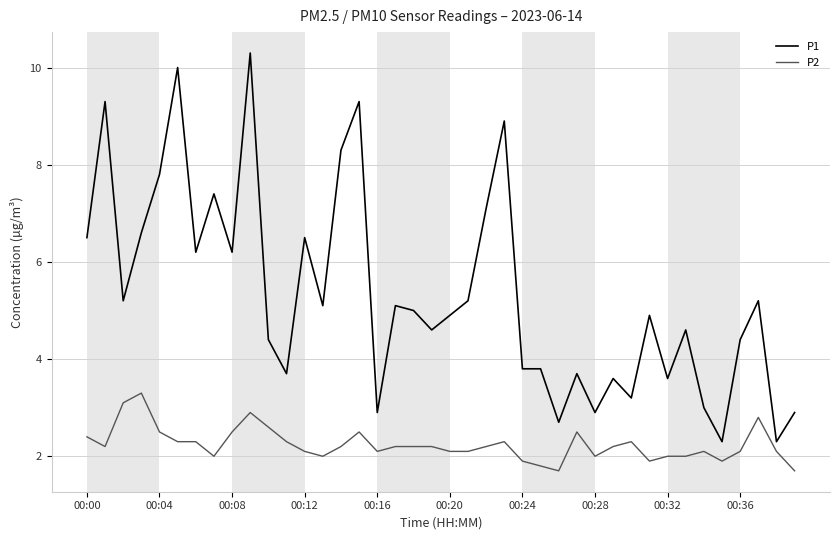

How many lines are shown in the chart?

2